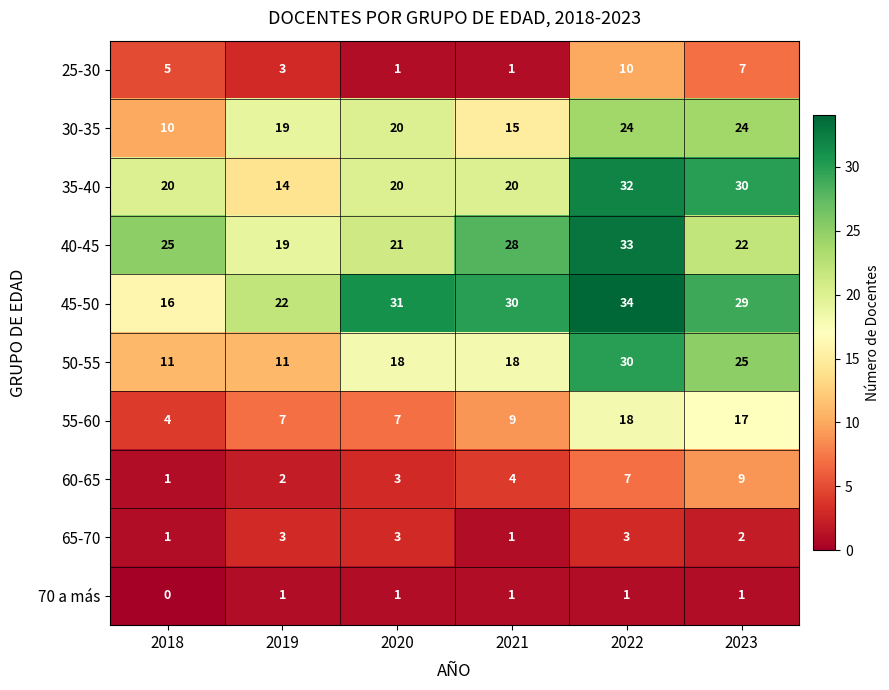

What is the spread (max minus min) of values at 2021?

29